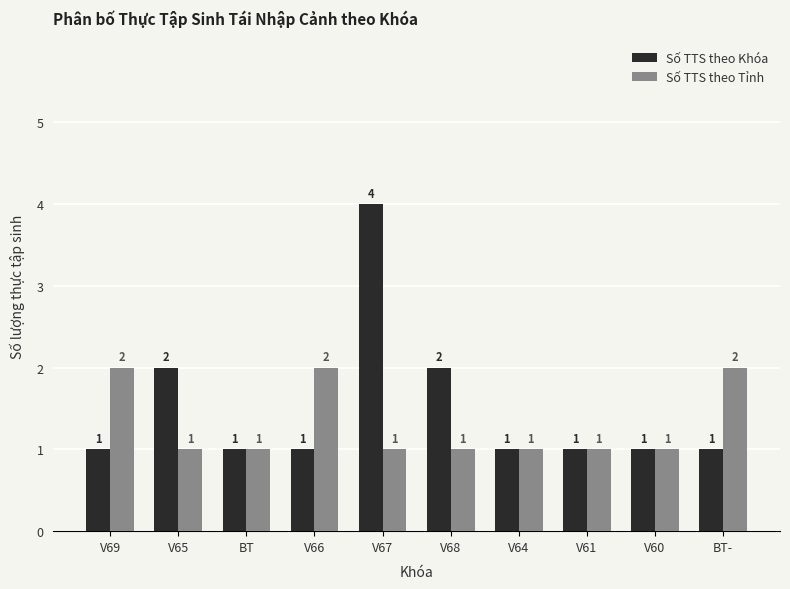

Which series has the widest spread of values?

Số TTS theo Khóa